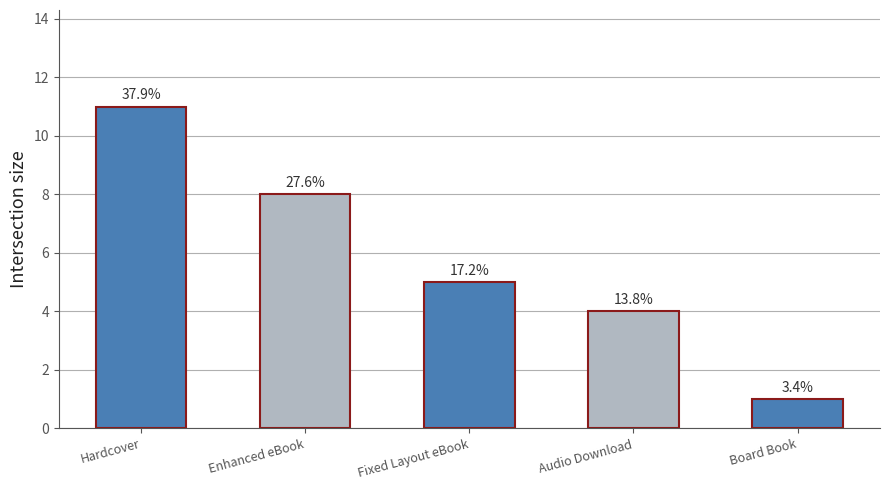

How many bars are there in total?

5